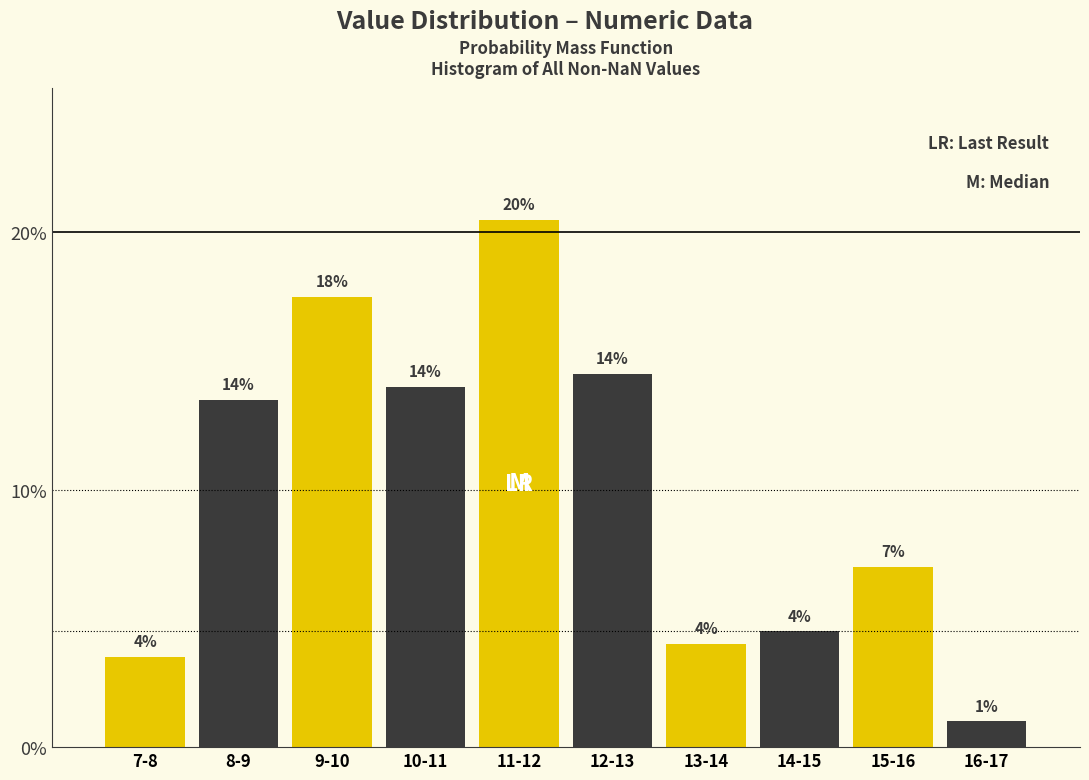

True or false: the data shows 18.0 at 8-9.

False